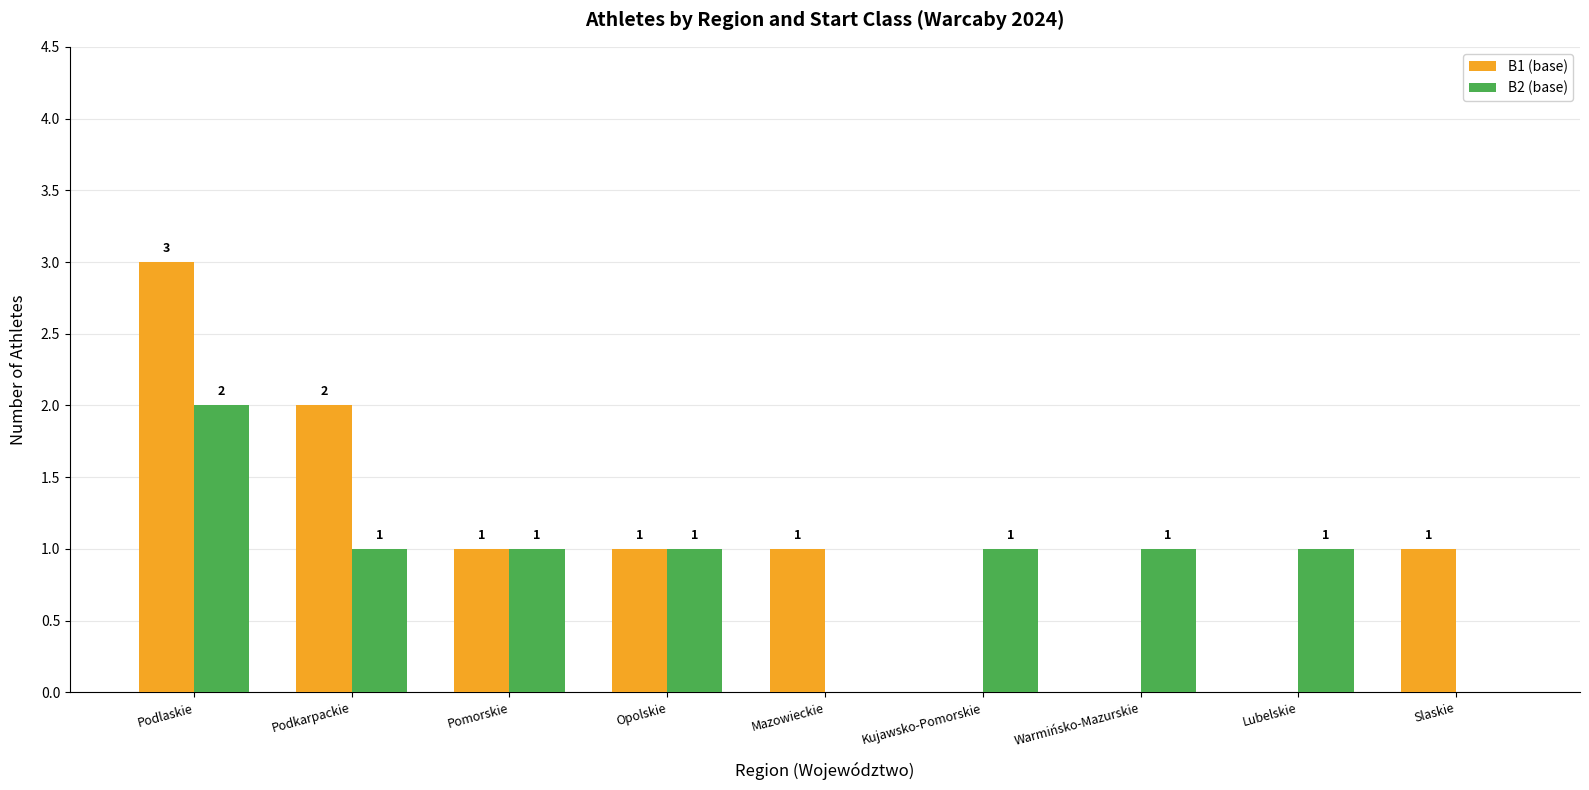

What are all the series names shown in the legend?

B1 (base), B2 (base)